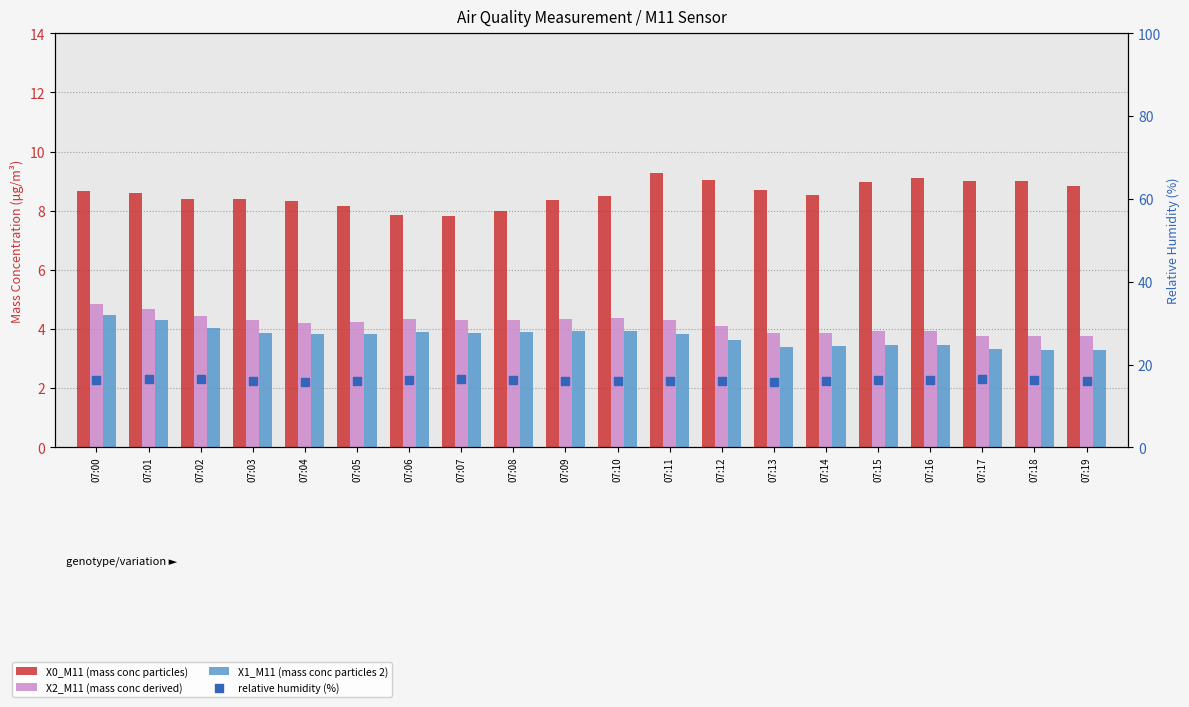

Which series reaches the minimum Y coordinate?

X1_M11 (mass conc particles 2)